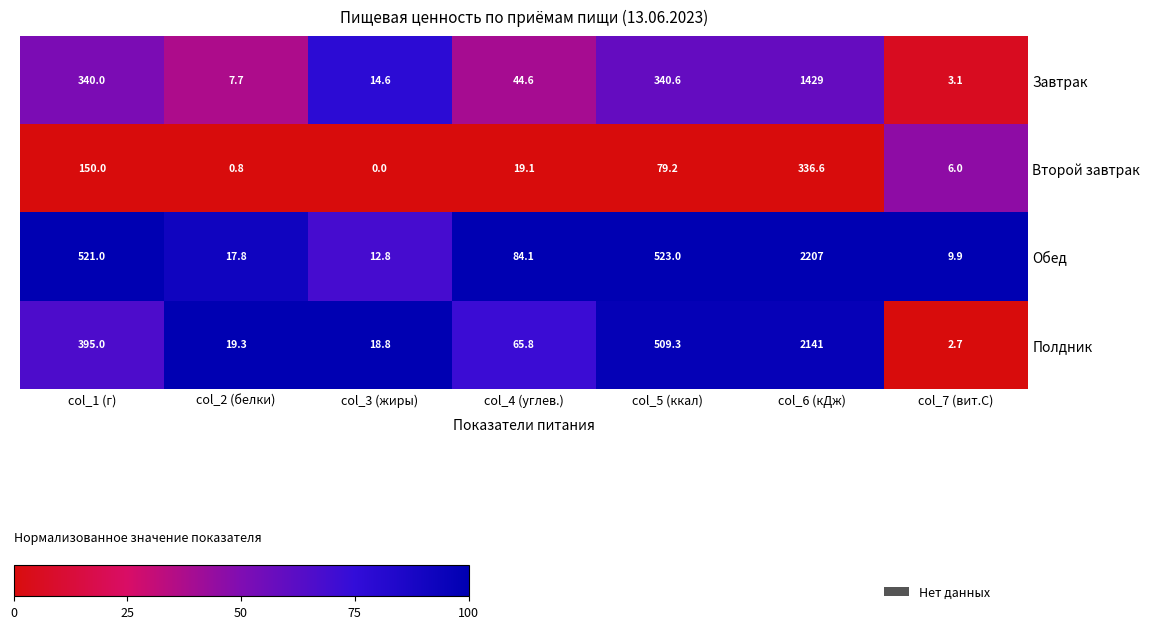

List the series in order of their peak value, highest first.

Обед, Полдник, Завтрак, Второй завтрак